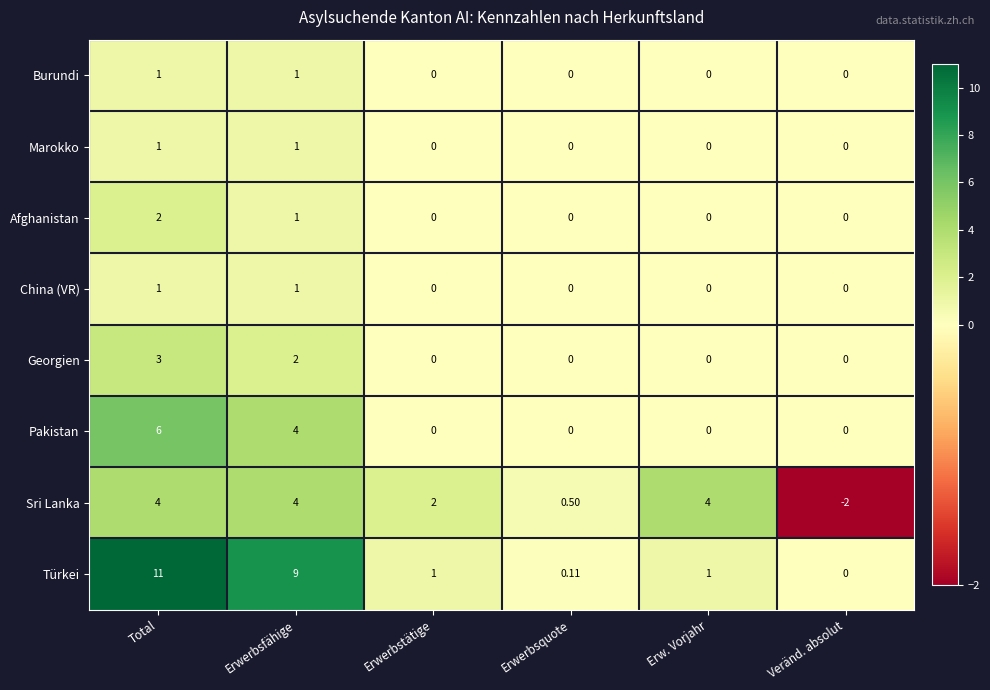

How many distinct data groups are displayed?

8